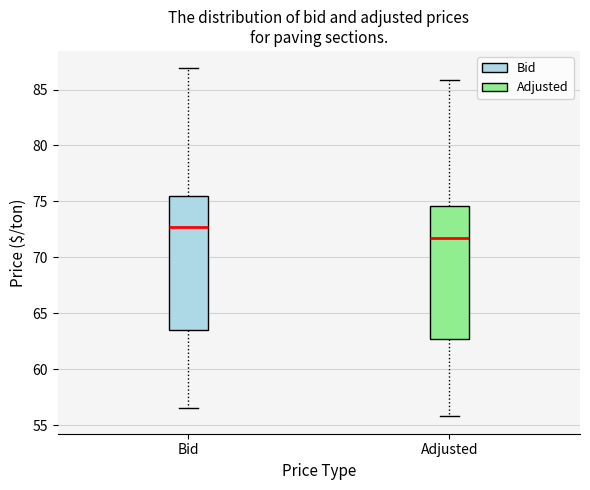

Reading left to right, transcribe this box plot: for each box, give where its median line is, the range the box spans, and where its two whiskers end, as read against the y-axis. The values are not printed on the chart, so give them approximately, as read against the axis.

Bid: median 72.5, box 63.5 to 75.5, whiskers 56.5 to 87.0
Adjusted: median 72.0, box 62.5 to 74.5, whiskers 56.0 to 86.0